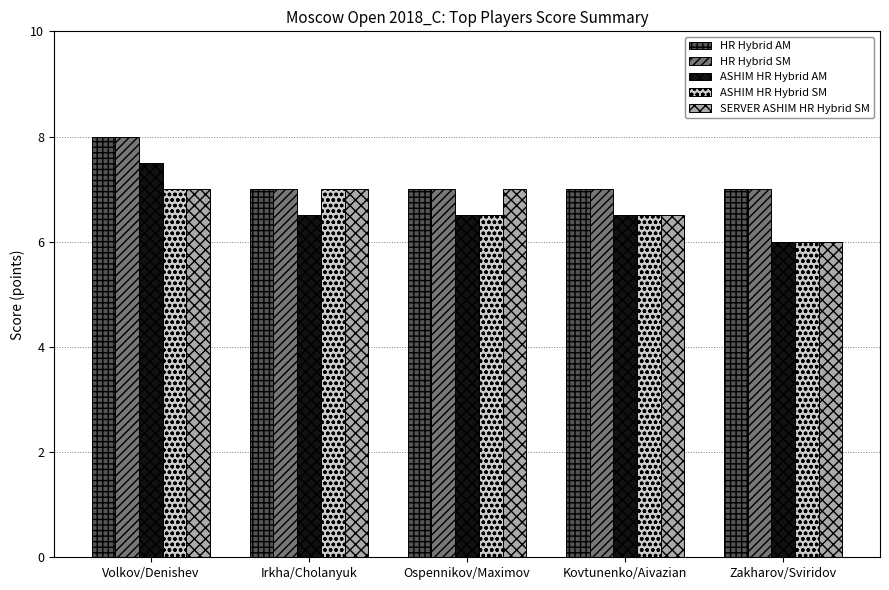

What is the sum of all ASHIM HR Hybrid SM values?

33.0